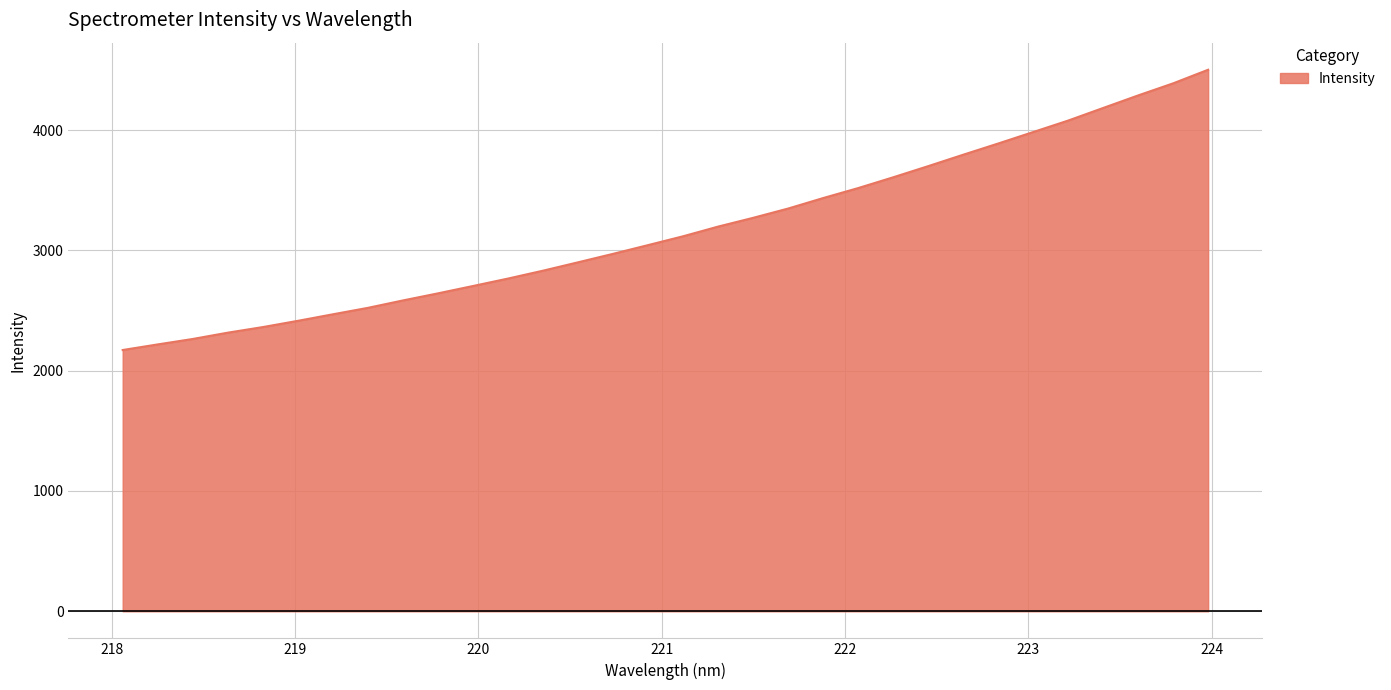

How many categories are shown in the chart?

32